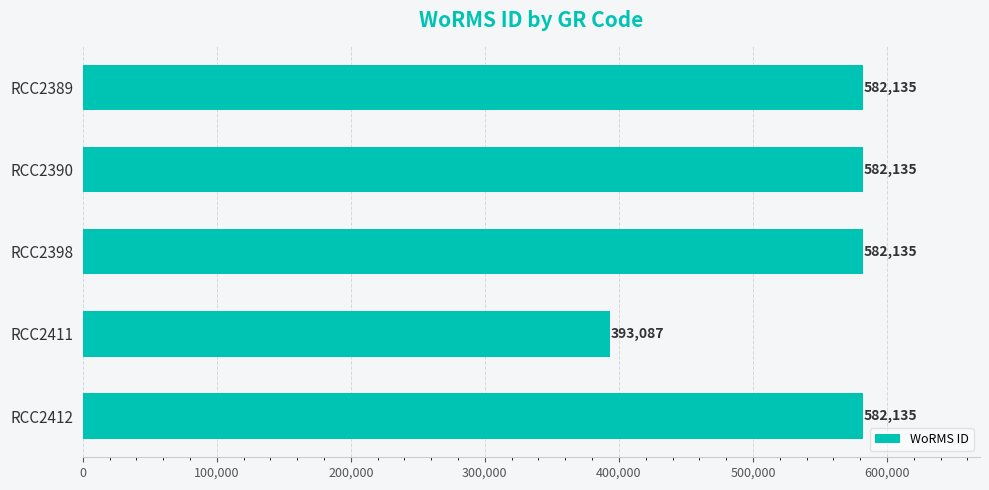

What is the value of the 1st bar from the top?

582135